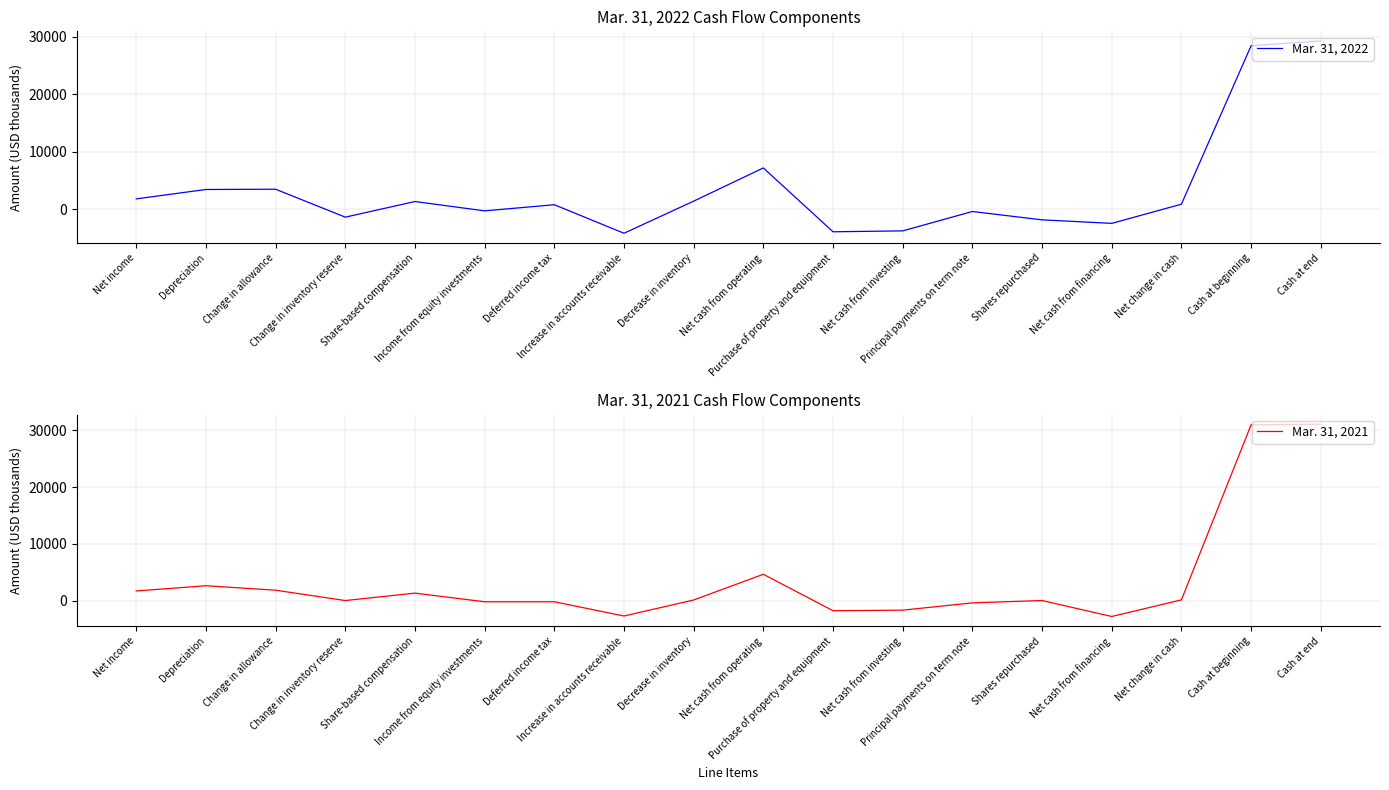

How many lines are shown in the chart?

2